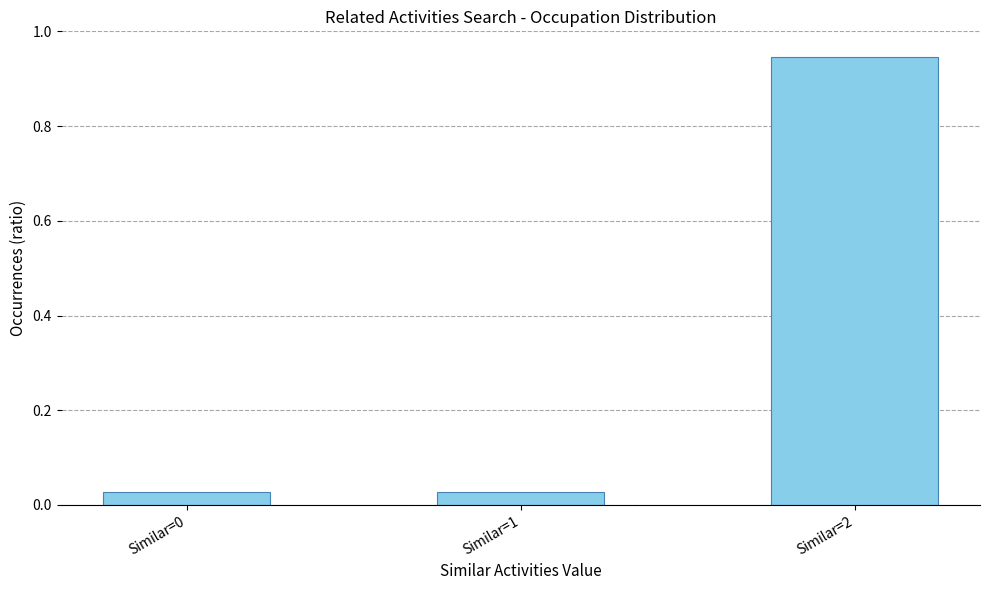

What is the average value?

0.3